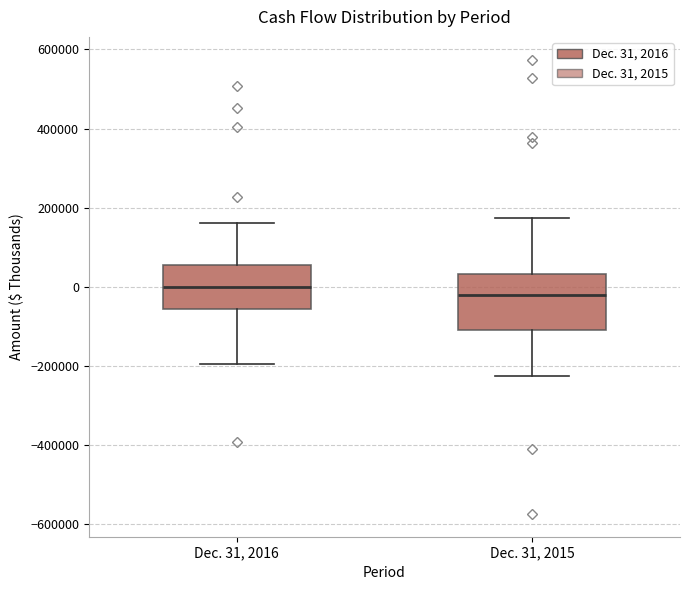

Reading left to right, read every box against the y-axis: the position of its median line, the range the box covers, and the ends of its whiskers. The values are not printed on the chart, so give them approximately, as read against the axis.

Dec. 31, 2016: median 0, box -60000 to 60000, whiskers -200000 to 160000
Dec. 31, 2015: median -20000, box -100000 to 40000, whiskers -220000 to 180000